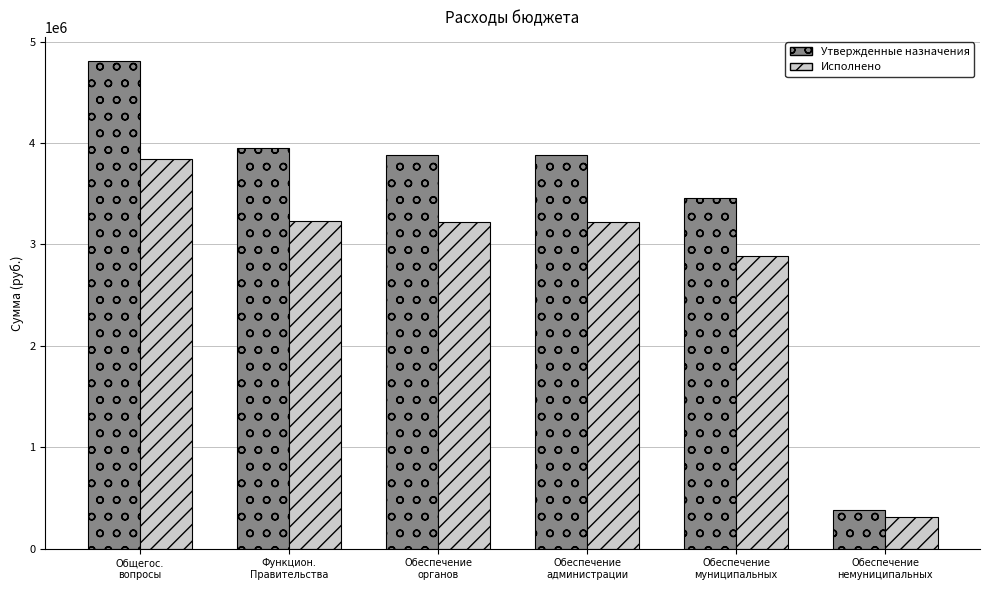

What is the label of the 1st bar from the left?

Общегос.
вопросы